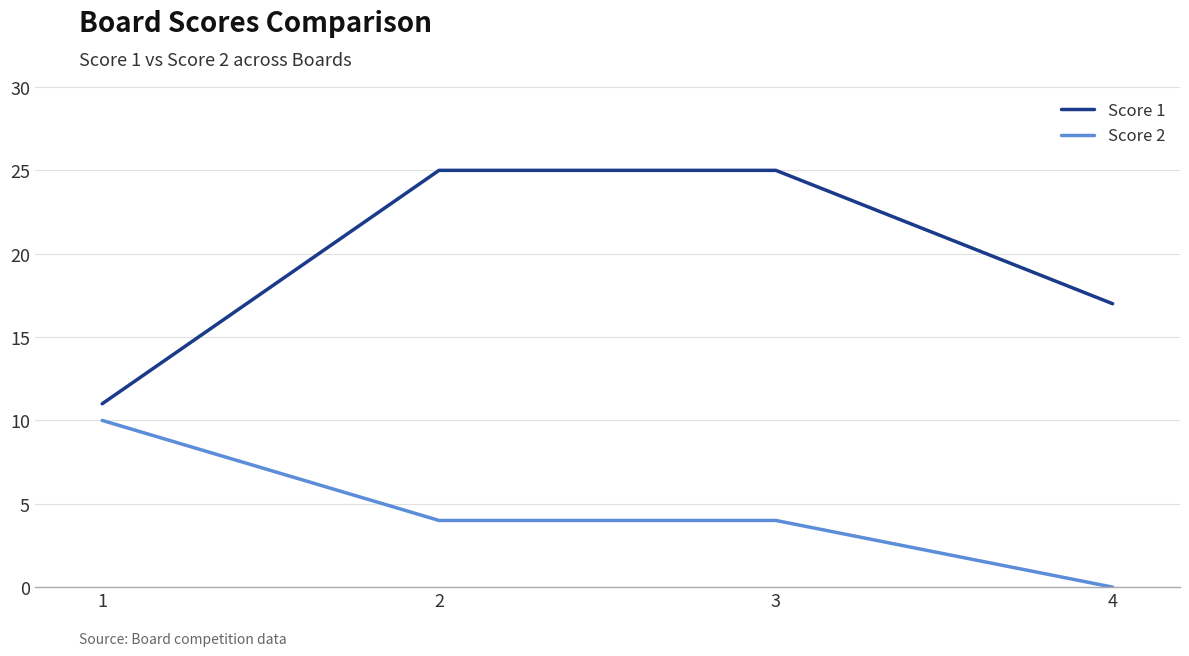

What is the sum of all Score 2 values?

18